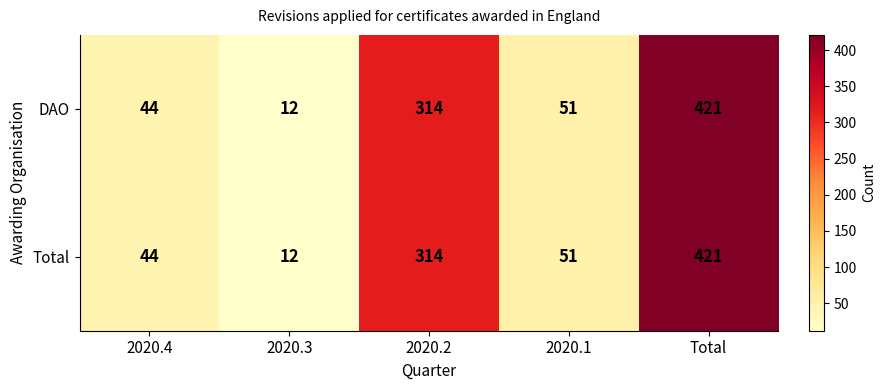

Reading right to left, list all the values displayed in this chart.

DAO: Total=421	2020.1=51	2020.2=314	2020.3=12	2020.4=44
Total: Total=421	2020.1=51	2020.2=314	2020.3=12	2020.4=44